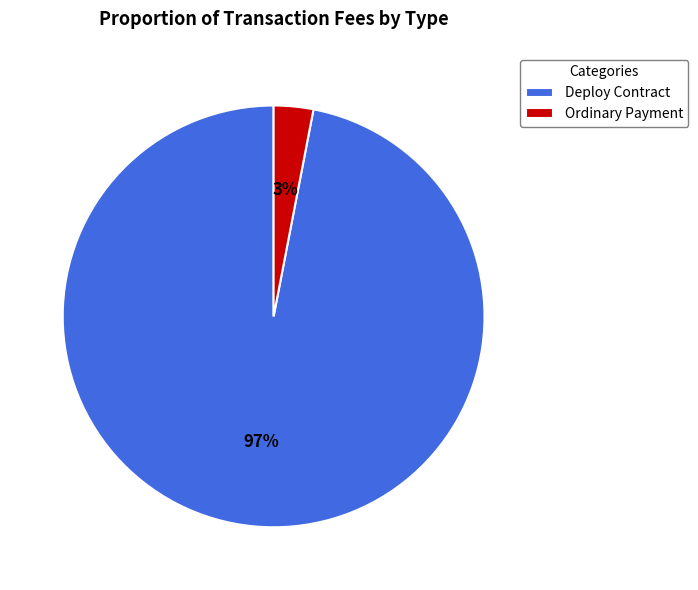

Is there a majority slice in this chart?

Yes